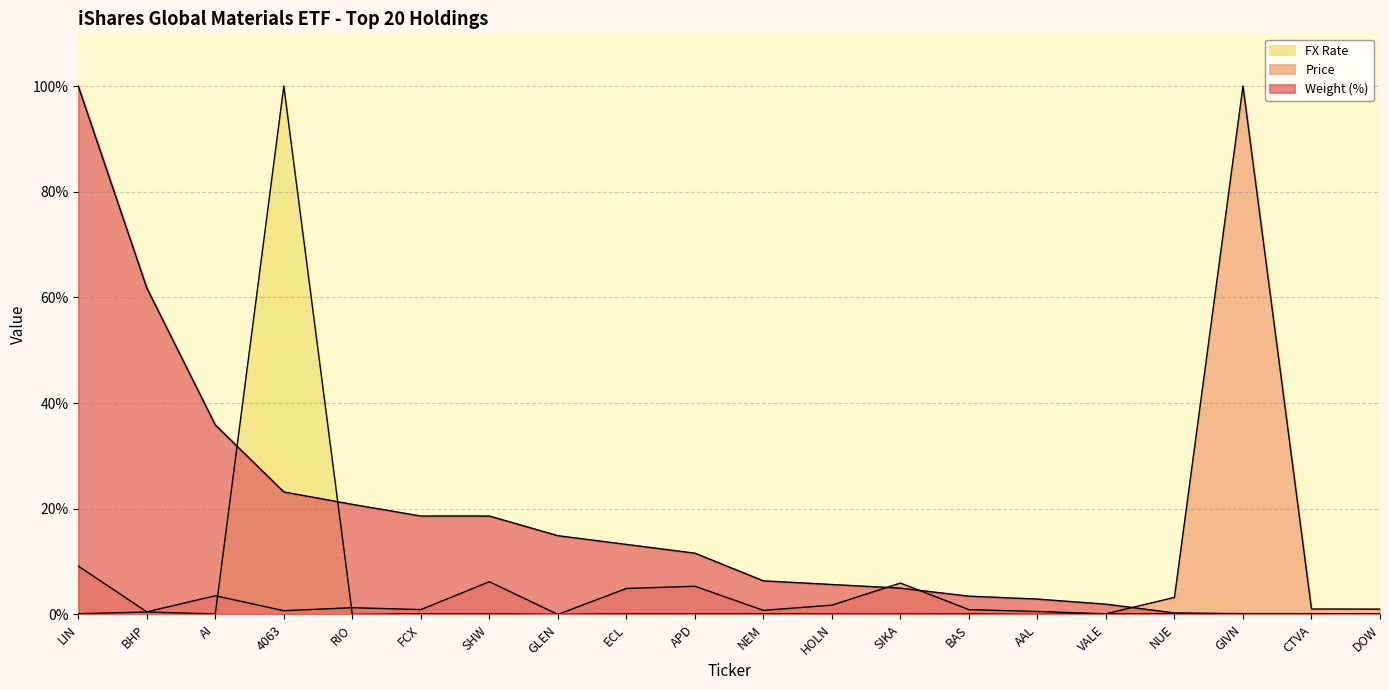

Is it true that FX Rate equals 0.1 at DOW?

False